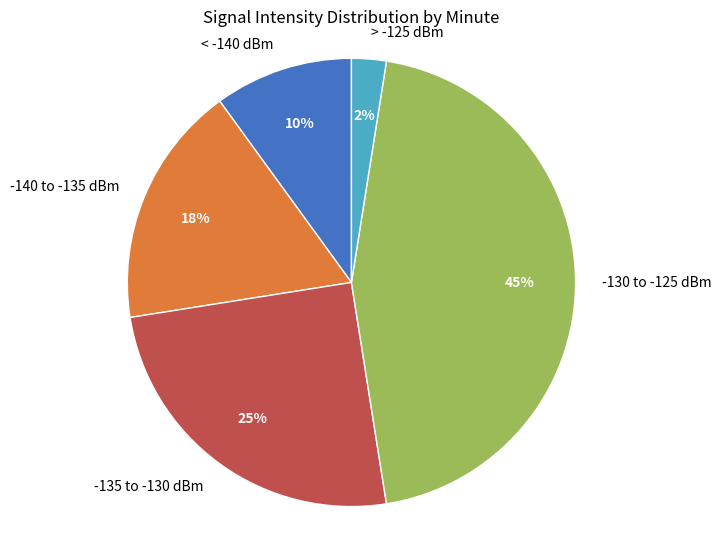

What percentage is the -130 to -125 dBm slice, to the nearest percent?

45%